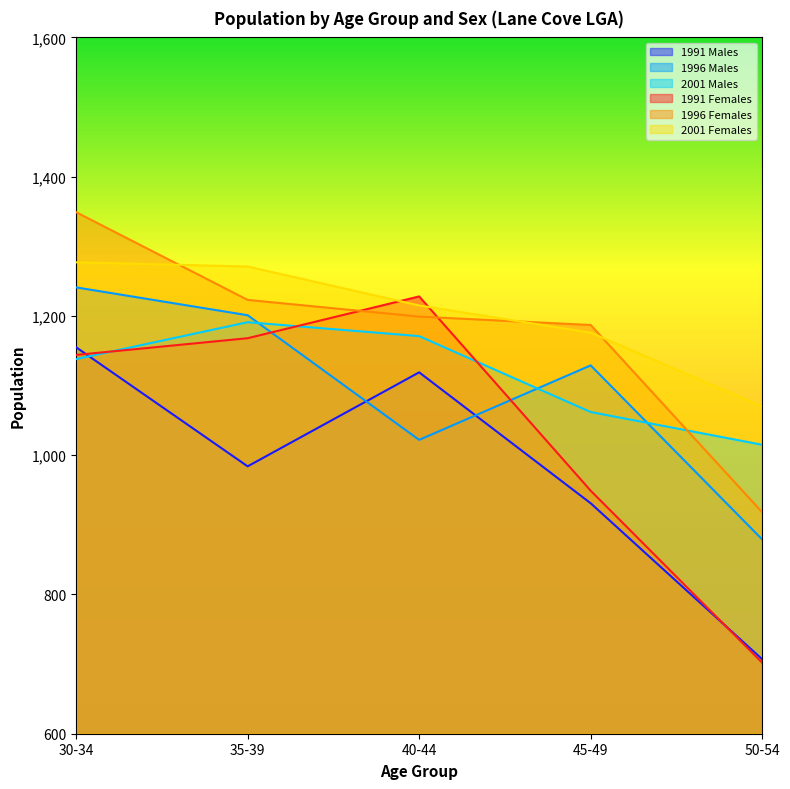

How many lines are shown in the chart?

6